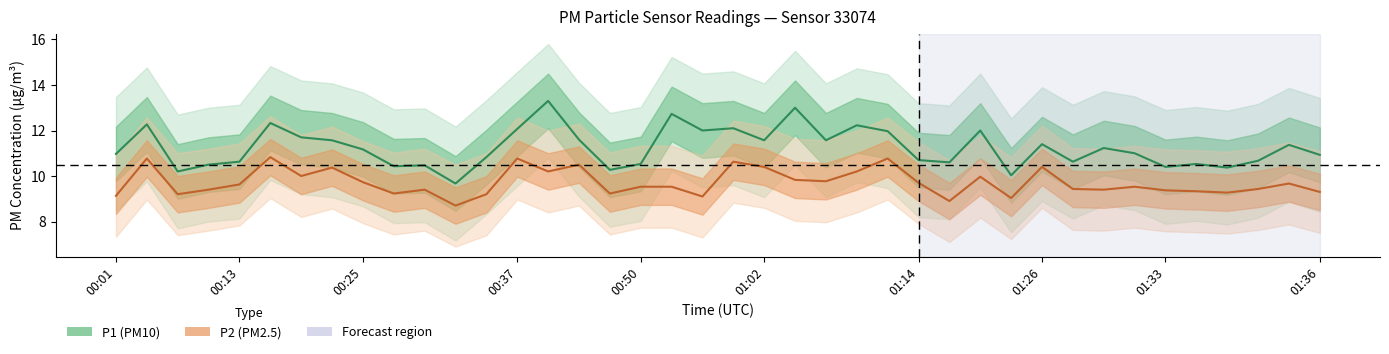

What value does the P2 series have at 00:01?

9.1